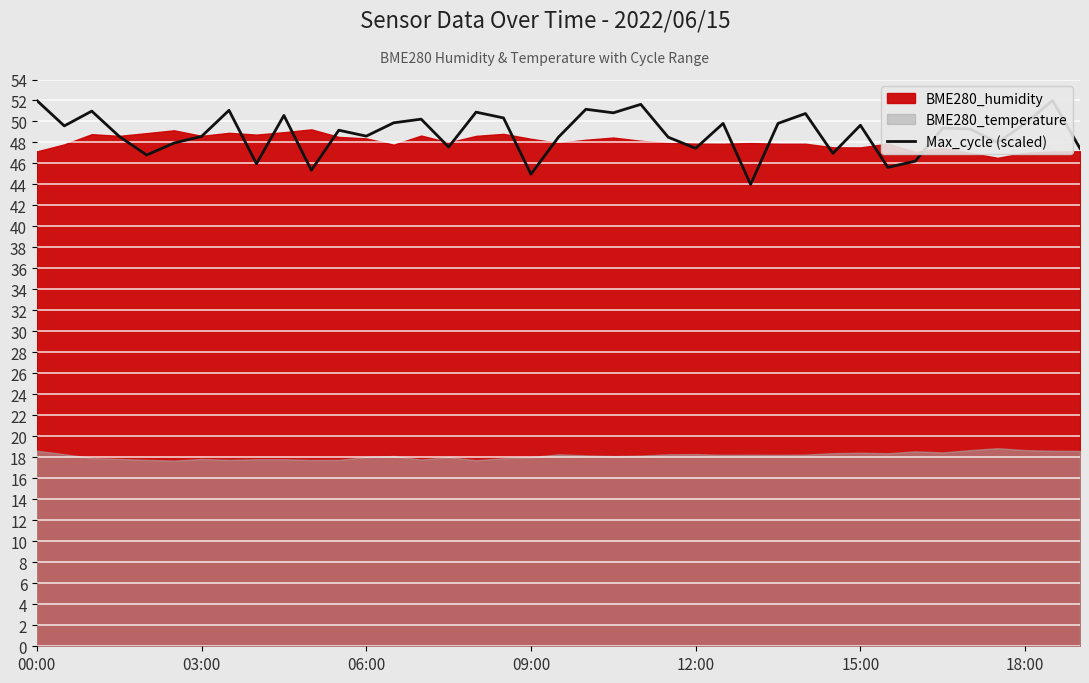

At which category does the chart reach its peak across all series?

00:00